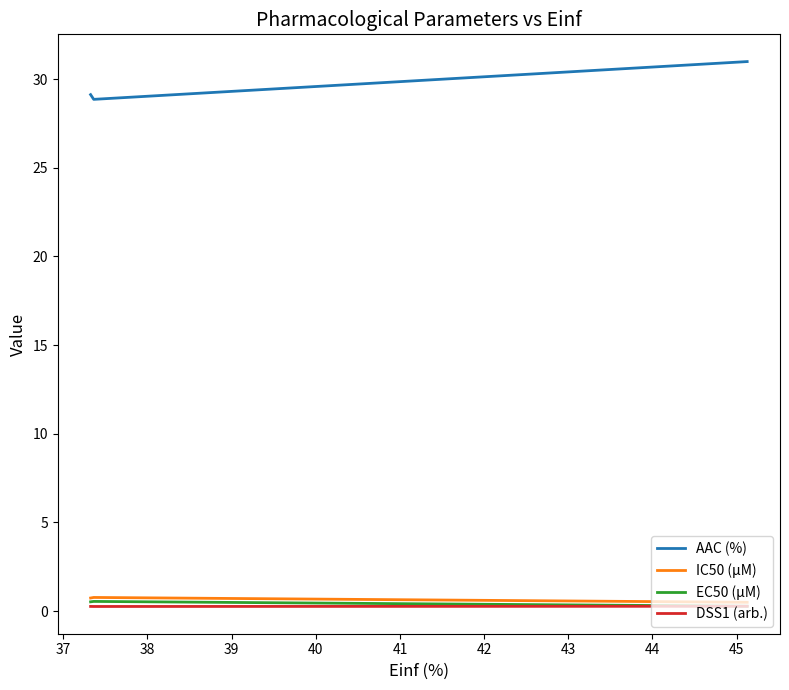

What is the average value of the IC50 (µM) series?

0.7